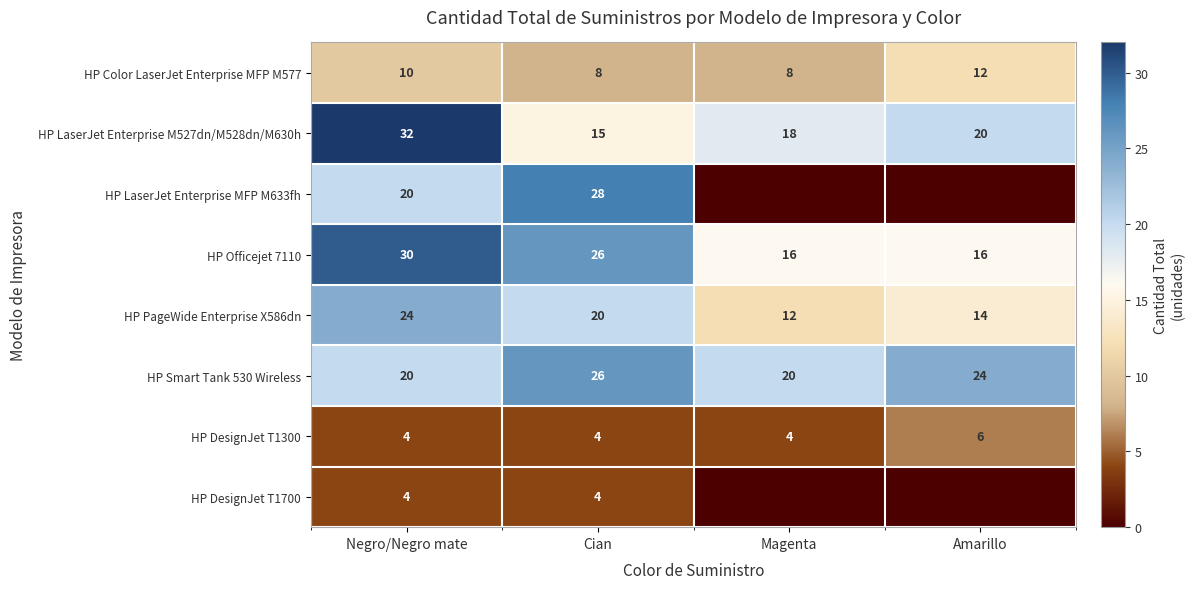

What is the sum of the HP PageWide Enterprise X586dn values at Negro/Negro mate and Amarillo?

38